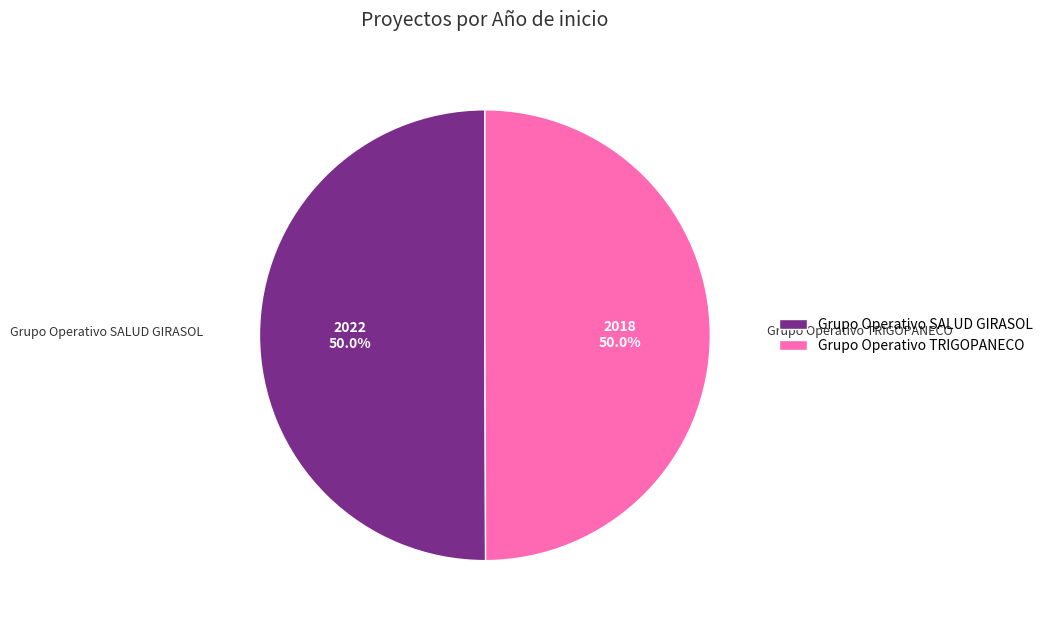

Count the number of slices in the pie.

2